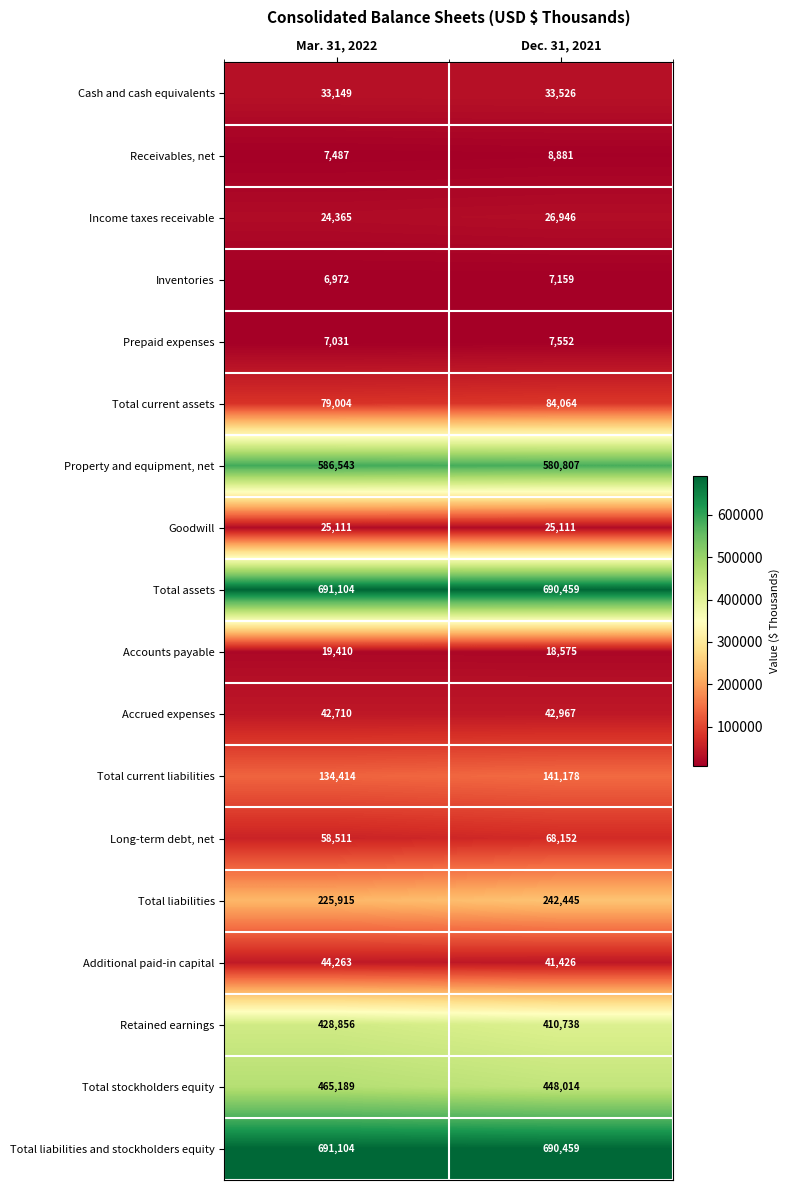

Which category has the lowest value across all series?

Mar. 31, 2022